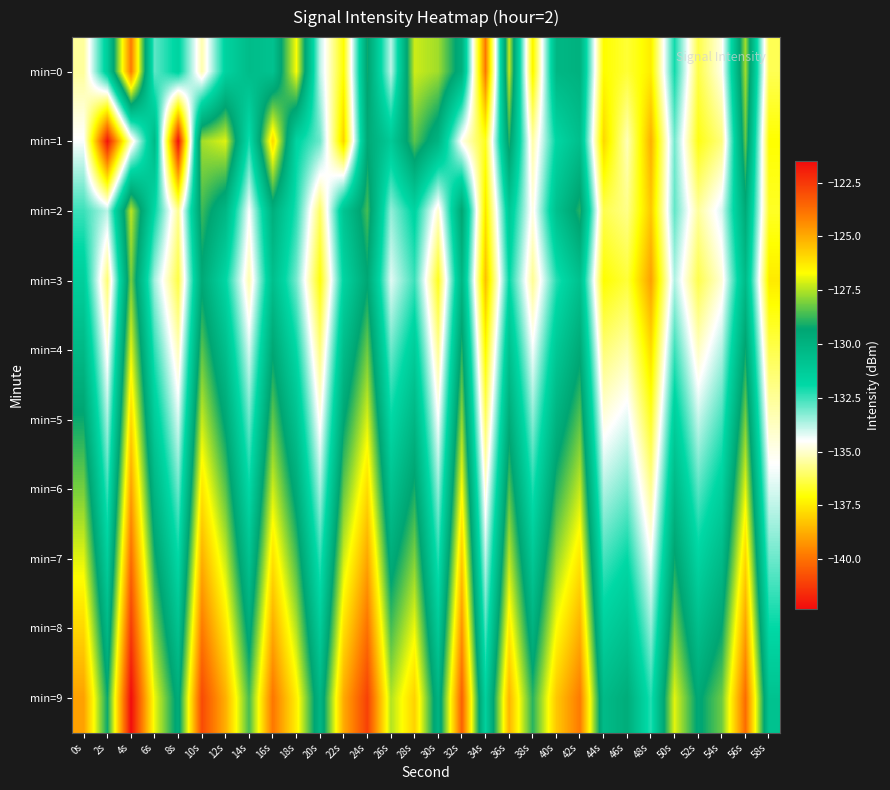

How many categories are shown in the chart?

30